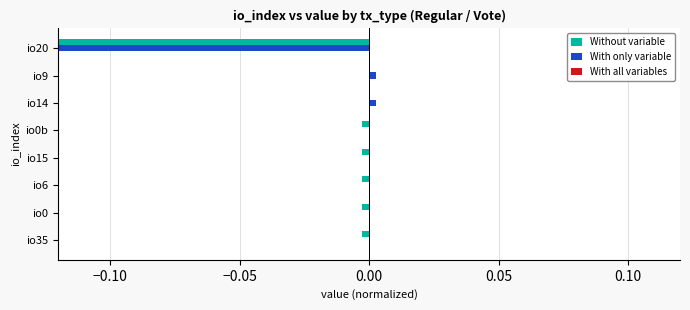

Which series has the largest total across all categories?

With all variables